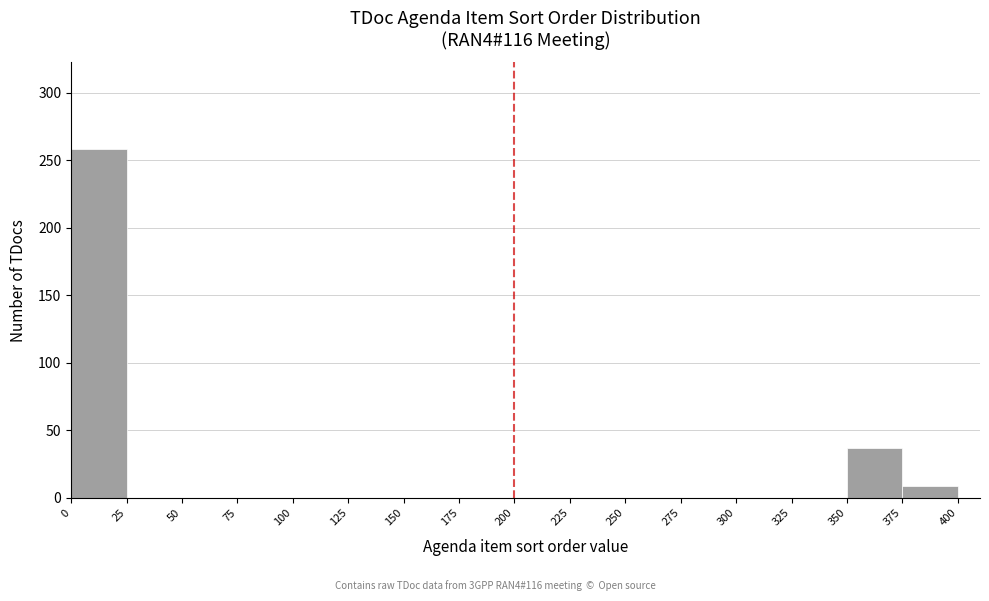

Reading left to right, transcribe this chart: for each bar, give the range it covers on the x-axis and its height. The values are not printed on the chart, so give them approximately, as read against the axis.

0 to 25: 260
25 to 50: 0
50 to 75: 0
75 to 100: 0
100 to 125: 0
125 to 150: 0
150 to 175: 0
175 to 200: 0
200 to 225: 0
225 to 250: 0
250 to 275: 0
275 to 300: 0
300 to 325: 0
325 to 350: 0
350 to 375: 35
375 to 400: 10